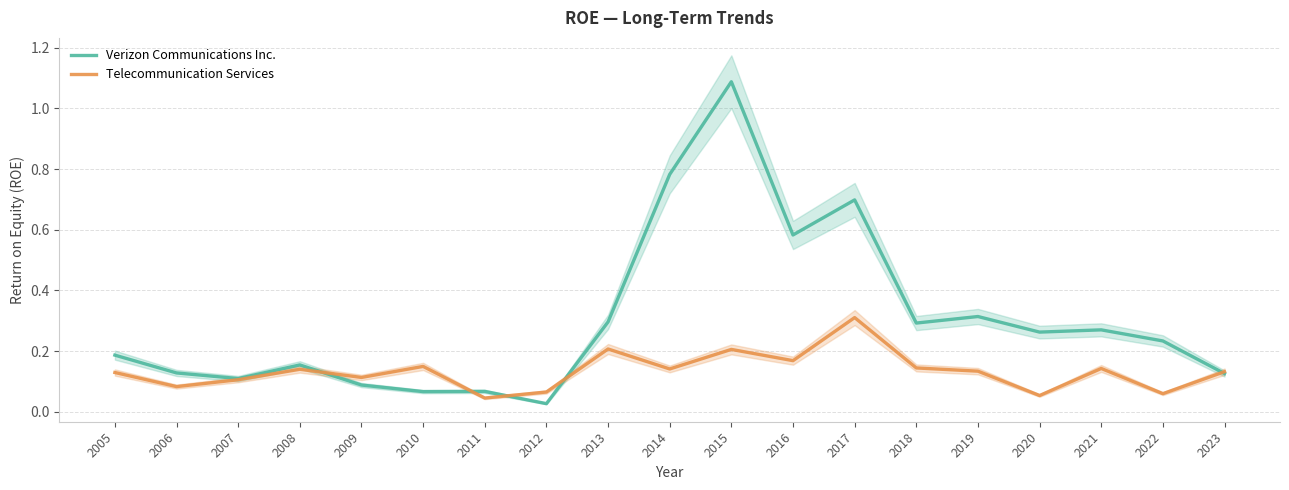

True or false: Telecommunication Services and Verizon Communications Inc. cross at least once.

True